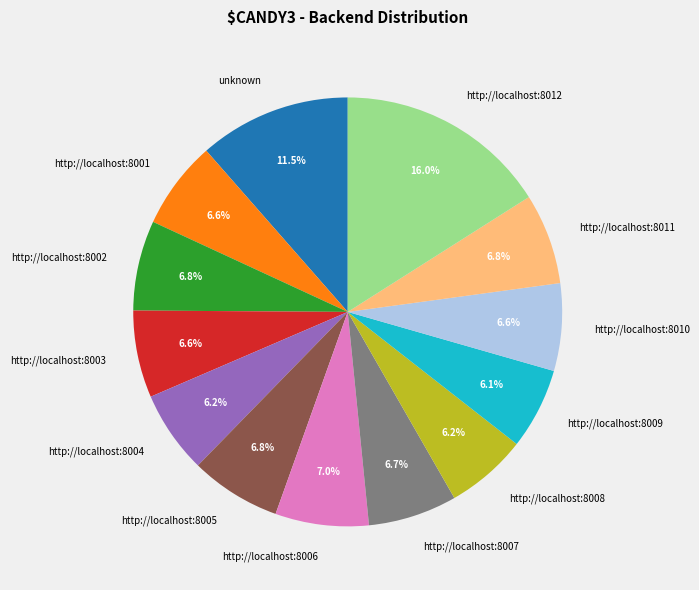

Which slice is the largest?

http://localhost:8012